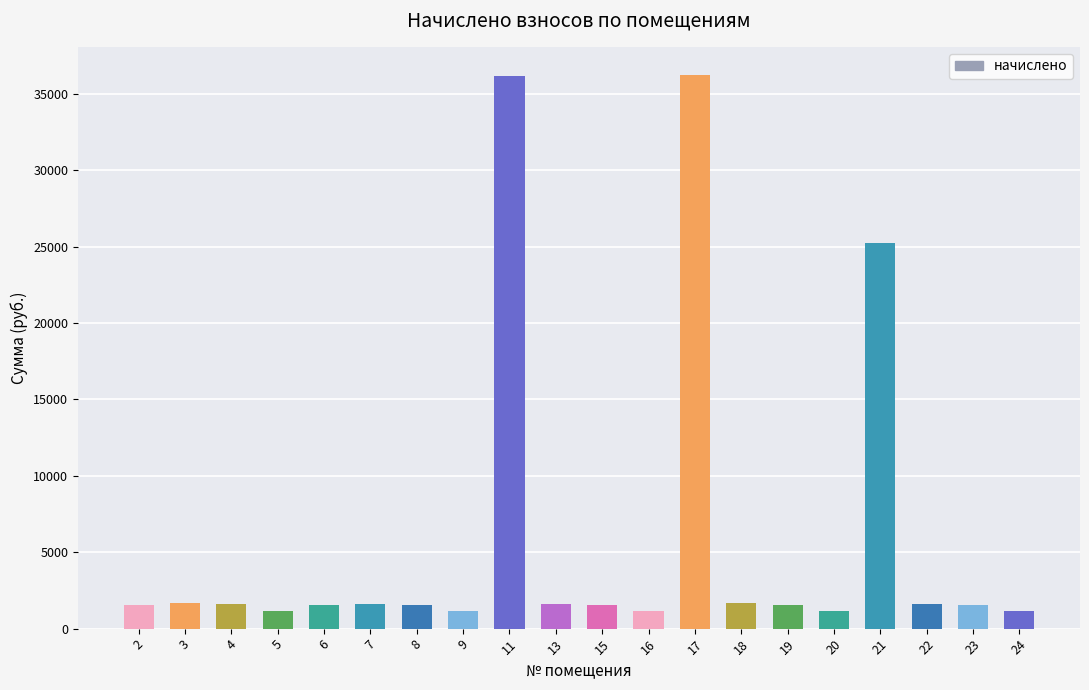

What is the value of the 3rd bar from the left?

1589.1